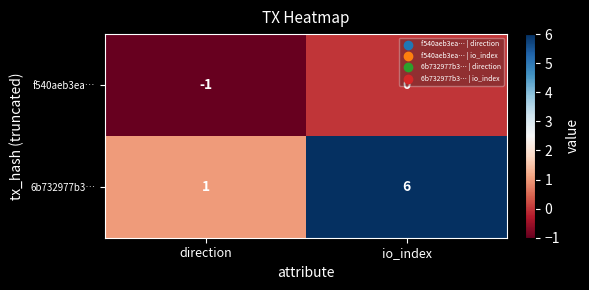

At how many categories does at least one series exceed 2?

1